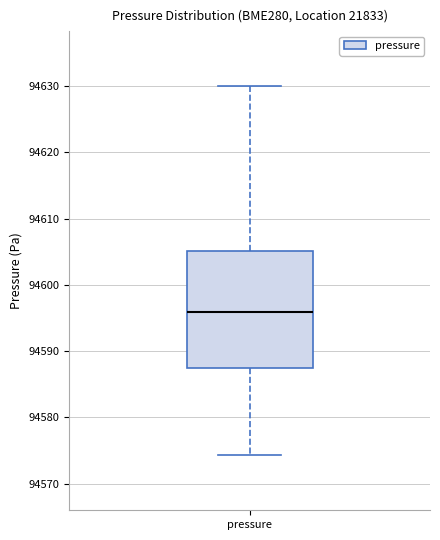

Read this box plot against the y-axis: the position of the median line, the range covered by the box, and the ends of both whiskers. The values are not printed on the chart, so give them approximately, as read against the axis.

median 94596, box 94587 to 94605, whiskers 94574 to 94630